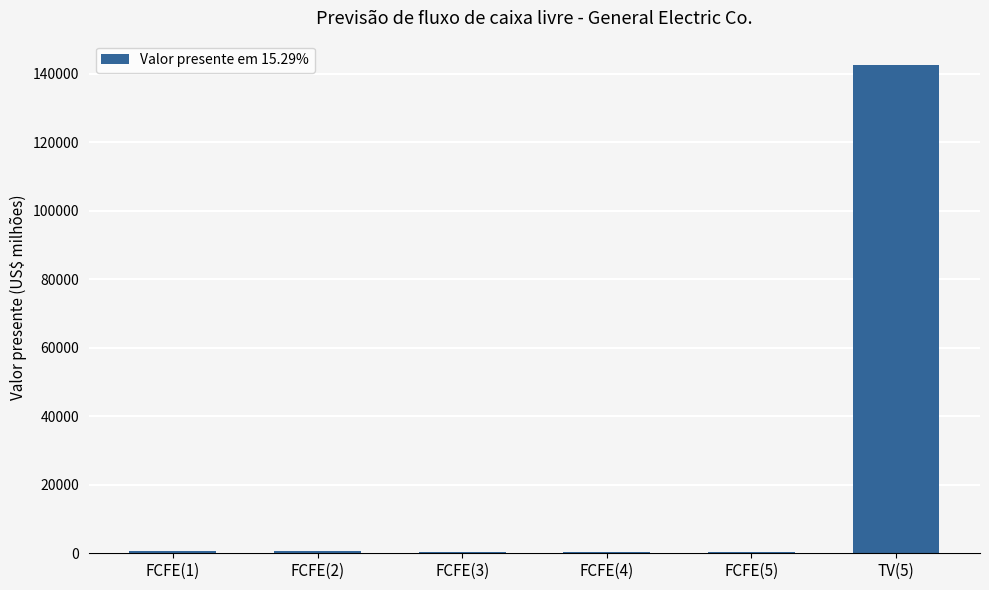

Are the bars horizontal?

No